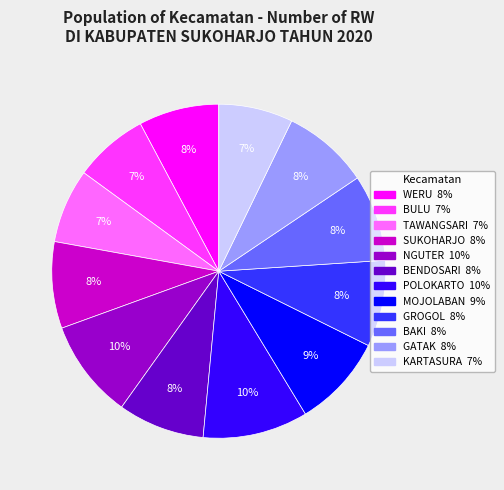

To the nearest percent, what is the difference between the MOJOLABAN and POLOKARTO slice percentages?

1%